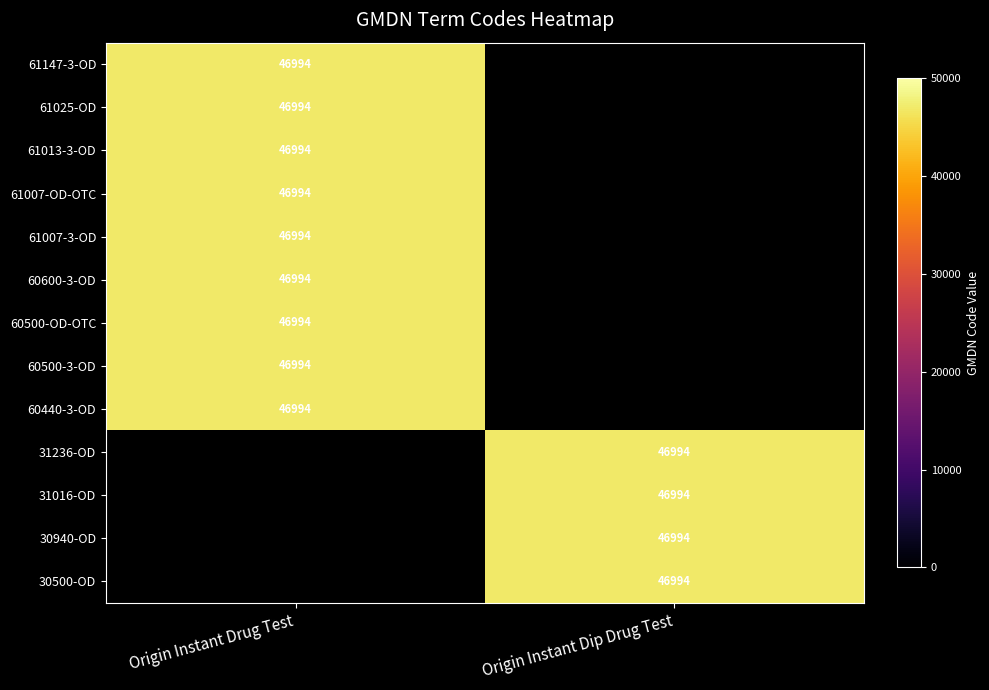

True or false: Origin Instant Dip Drug Test has a value of 0 at 60500-3-OD.

True